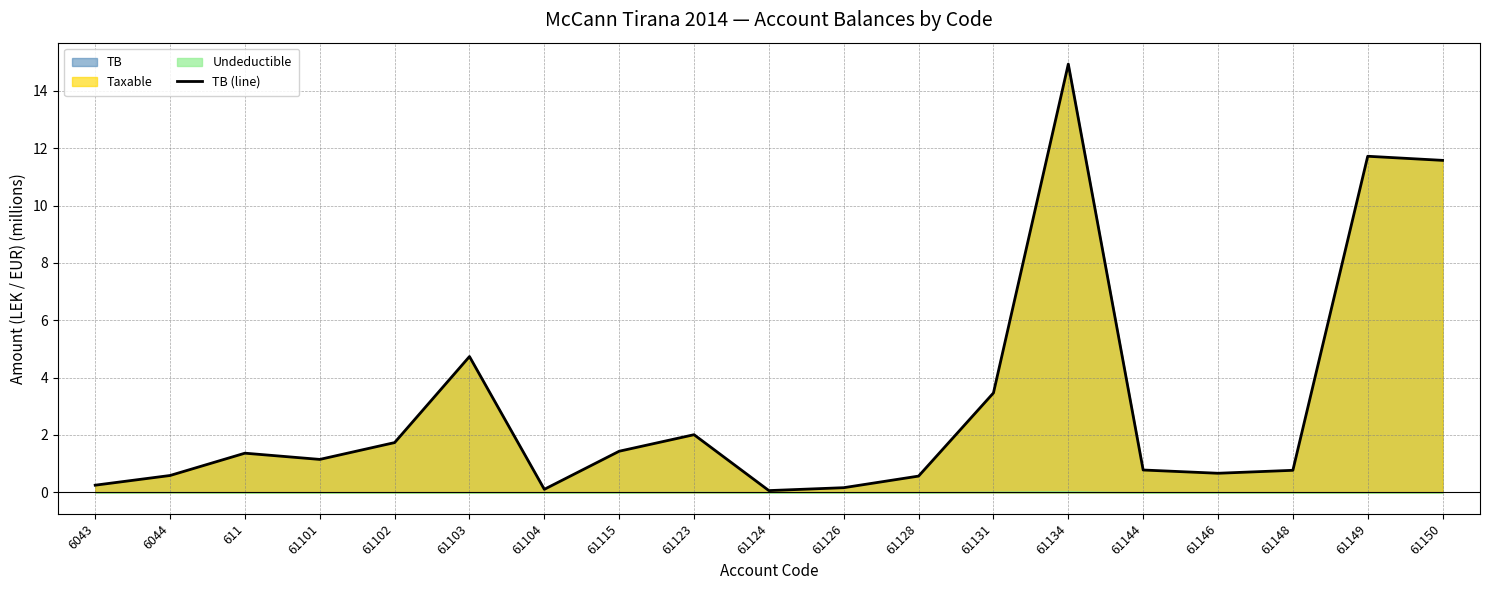

What is the label of the 1st point from the right?

61150